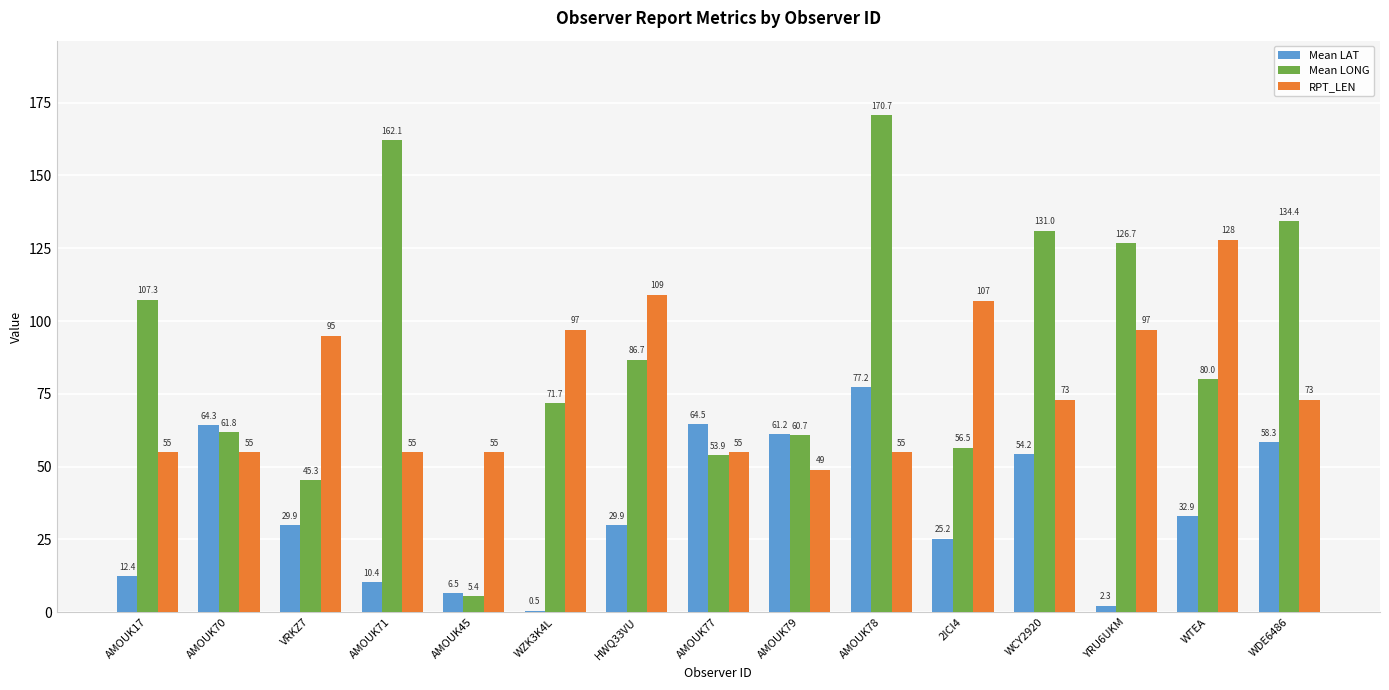

Between VRKZ7 and AMOUK78, which series saw the biggest shift?

Mean LONG